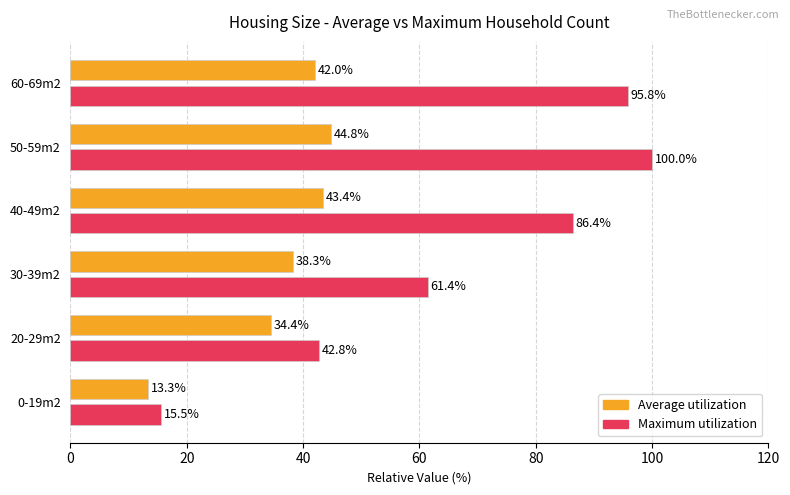

Which series changed the most between 20-29m2 and 40-49m2?

Maximum utilization